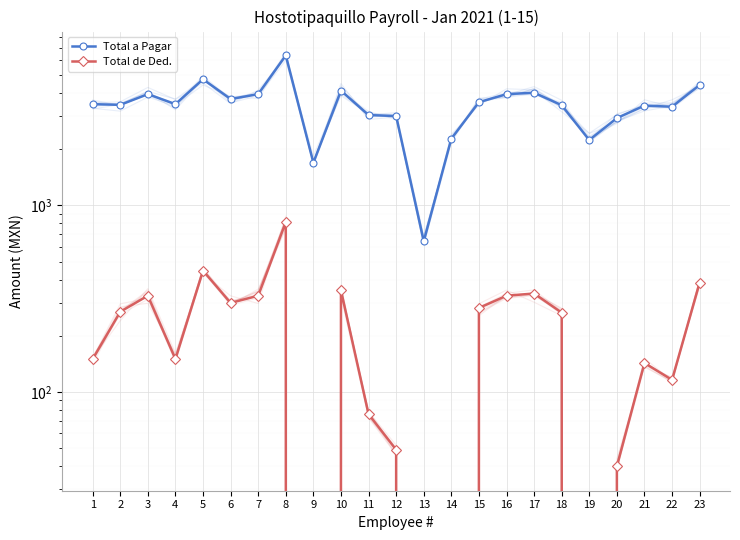

Rank the categories by Total a Pagar value from lowest to highest.

13, 9, 19, 14, 20, 12, 11, 22, 21, 18, 2, 1, 4, 15, 6, 3, 7, 16, 17, 10, 23, 5, 8